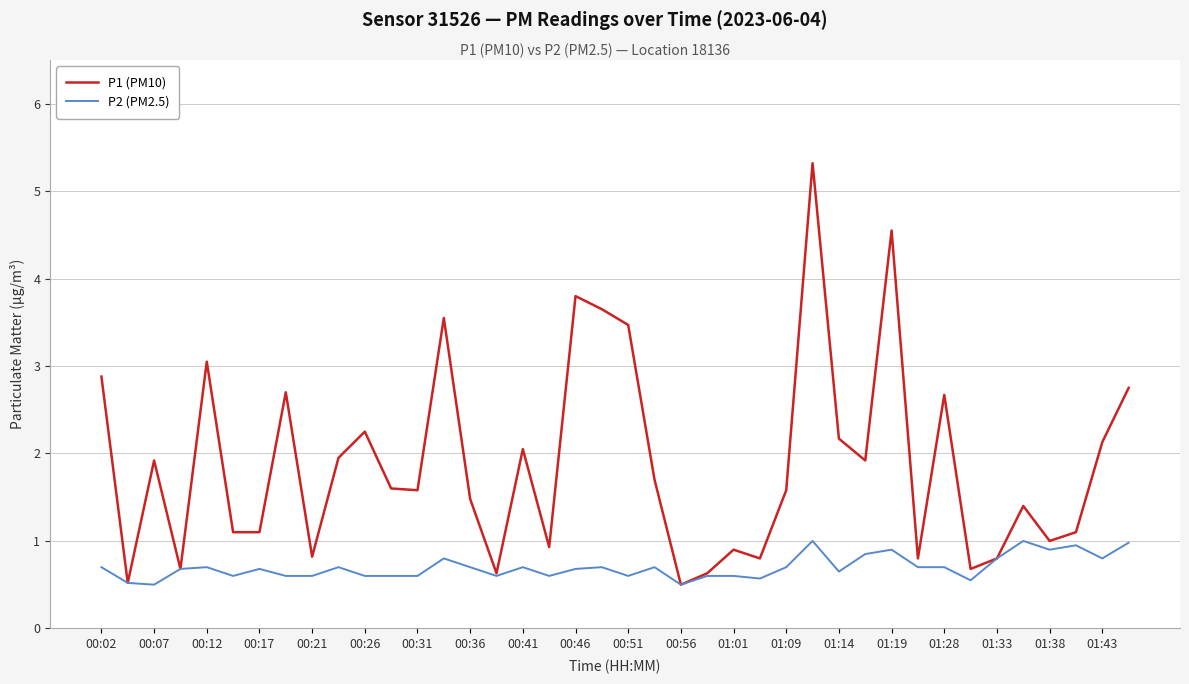

Which series has the widest spread of values?

P1 (PM10)